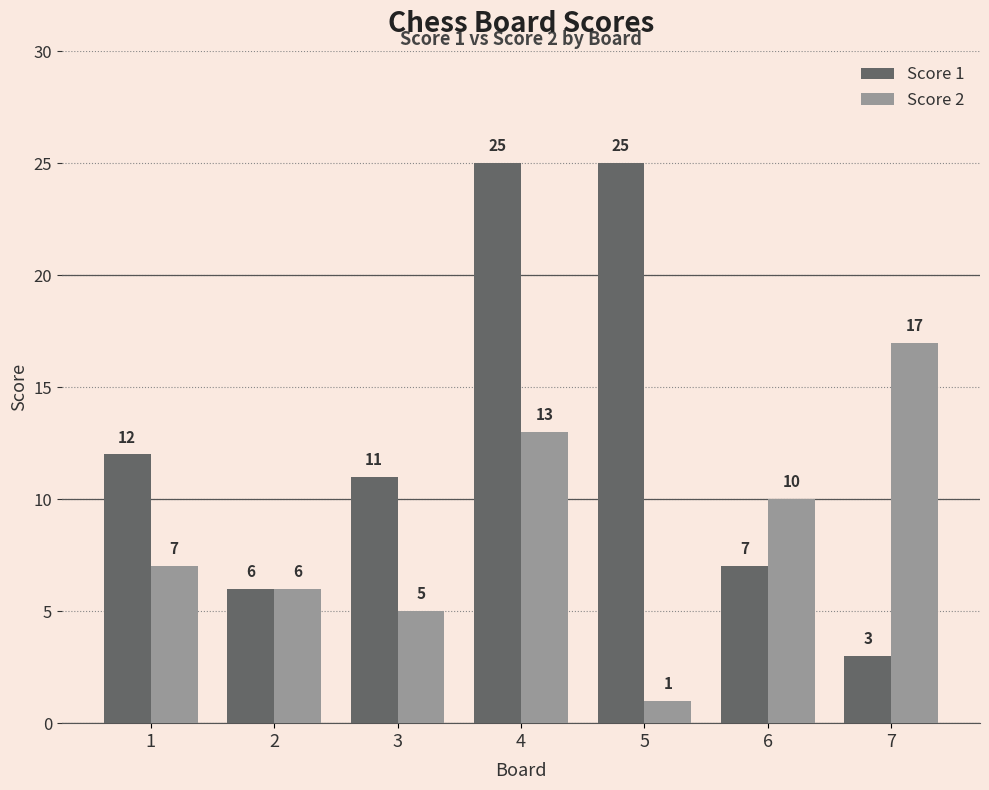

What is the value of the Score 1 bar at the 3rd from the left?

11